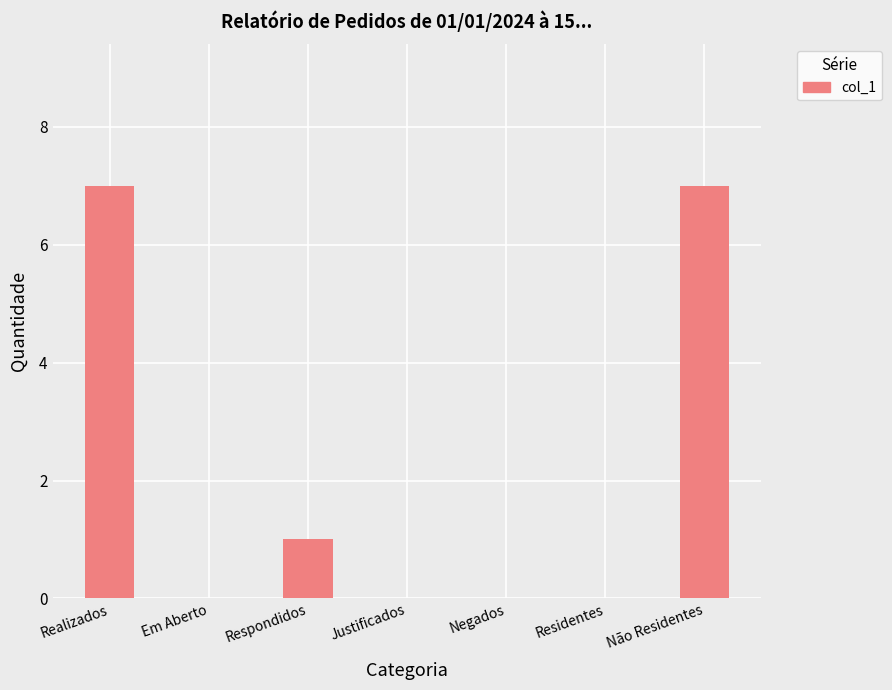

How many data points does each series have?

7